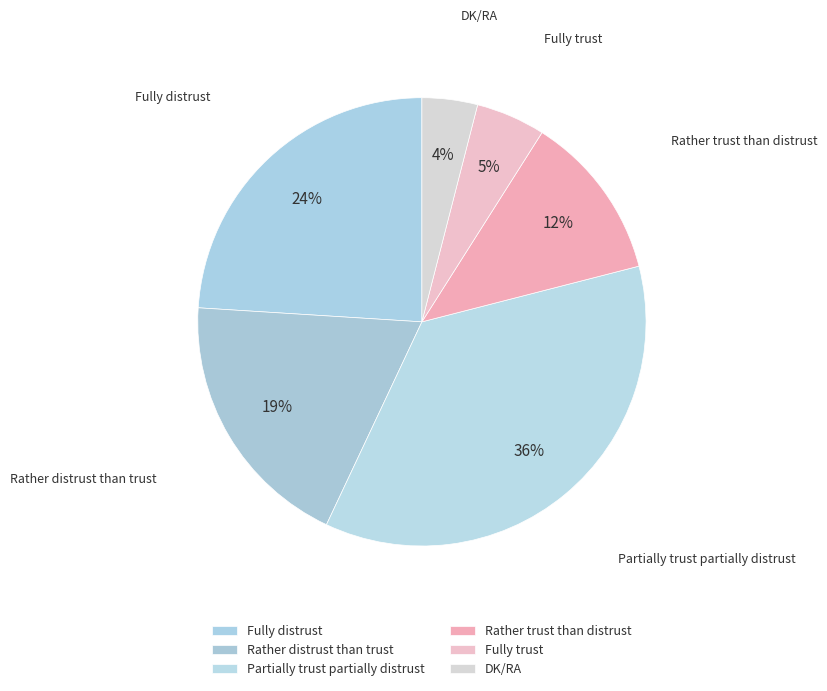

Does any single category account for the majority?

No